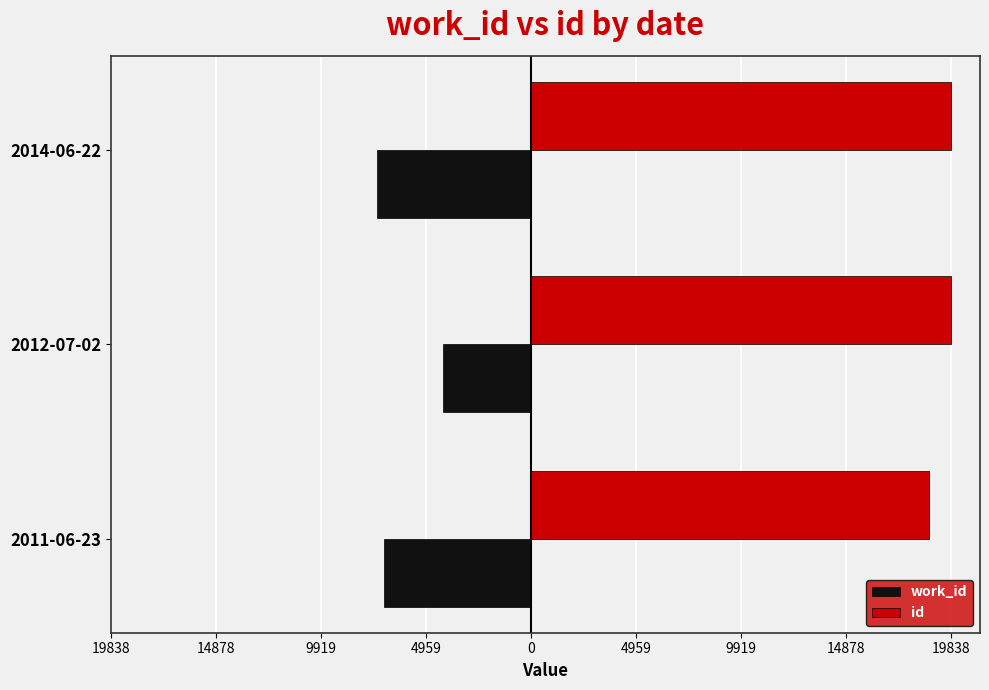

Reading left to right, list all the values displayed in this chart.

work_id: -6965	-4153	-7282
id: 18778	19834	19838